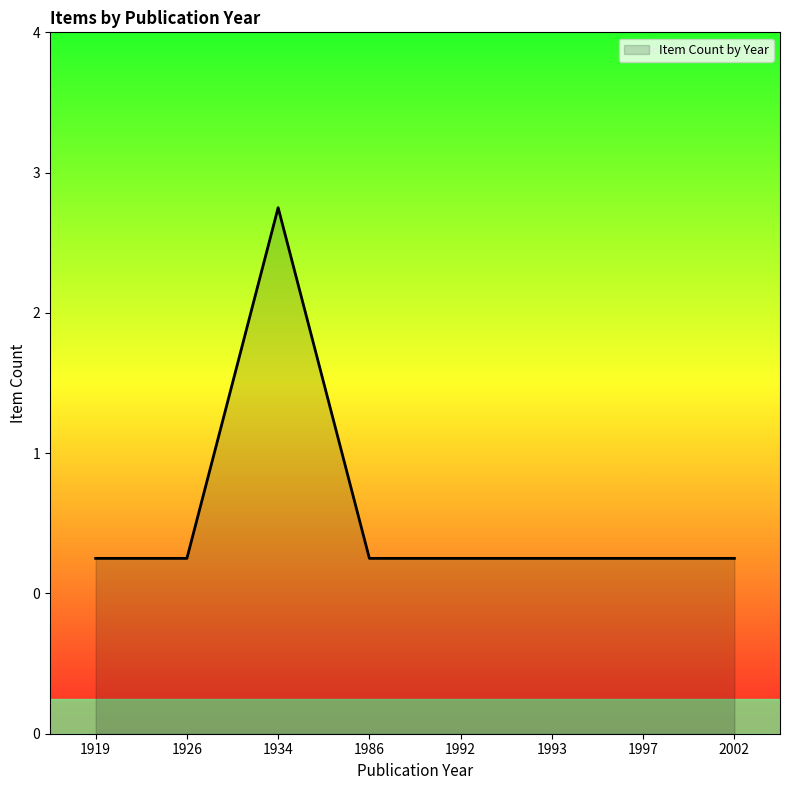

List the labels in order of value, largest first.

1934, 1919, 1926, 1986, 1992, 1993, 1997, 2002